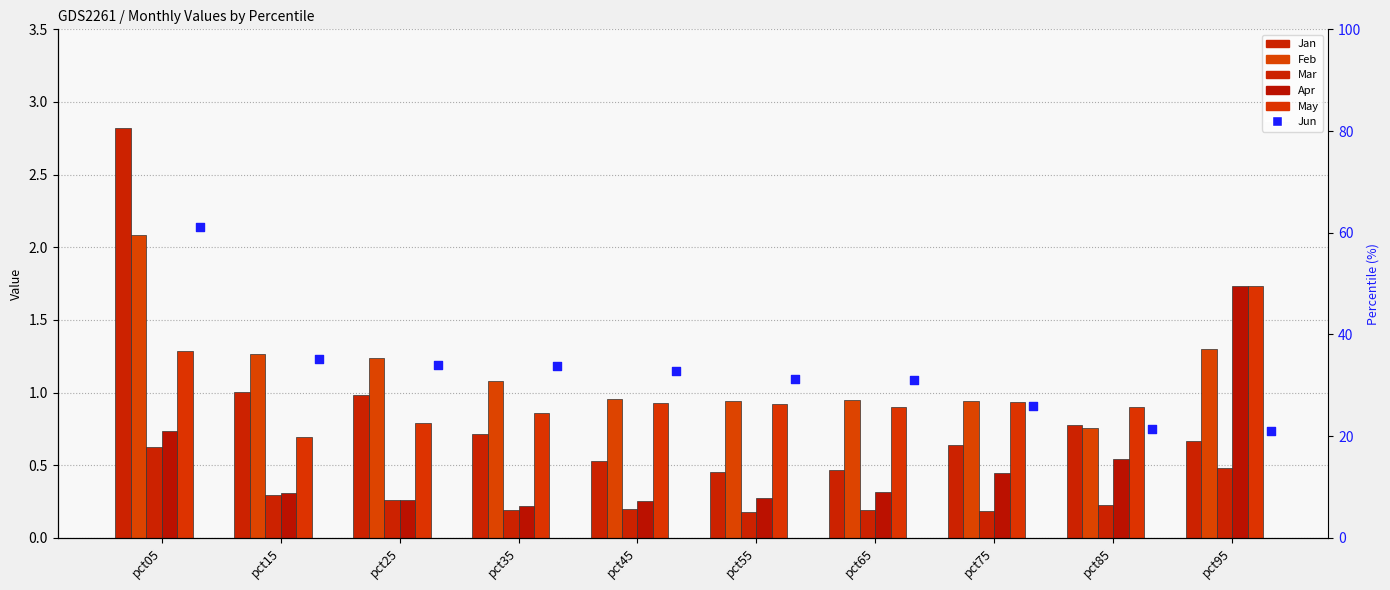

Is the value of Apr at pct15 greater than the value of May at pct45?

No